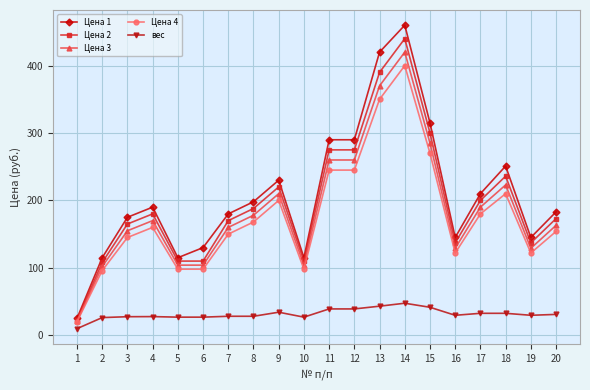

True or false: Цена 4 has more than 2 points higher than both neighbors.

True